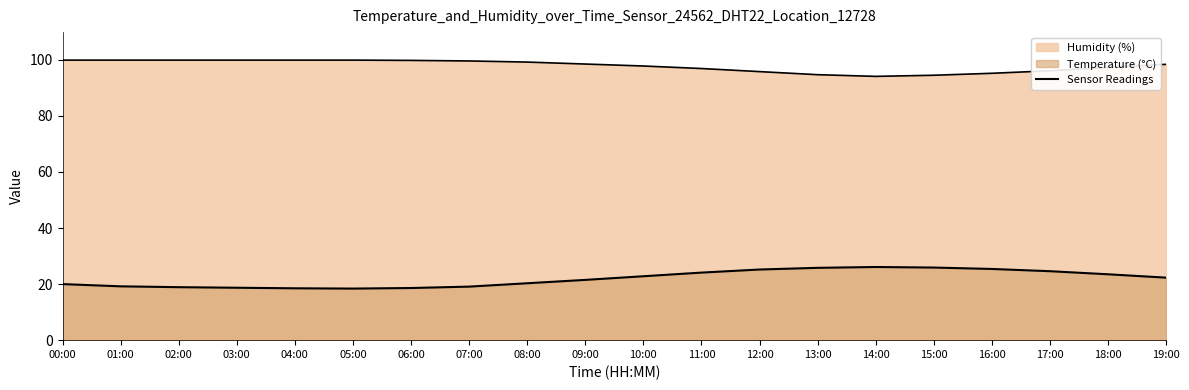

How many interior local valleys (lower than both neighbors) does the data have?

1